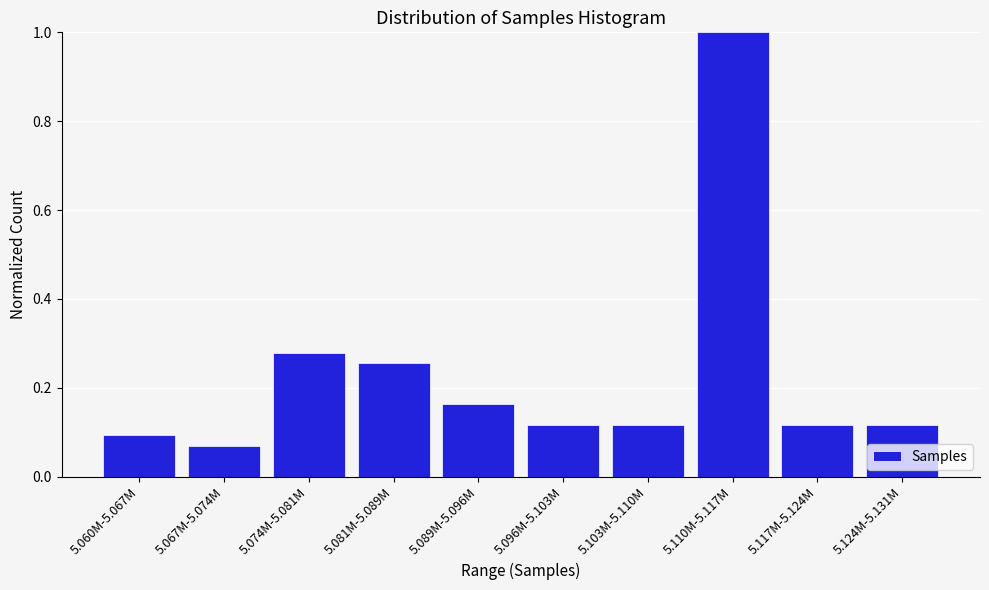

True or false: the data shows 0.1 at 5.067M-5.074M.

True